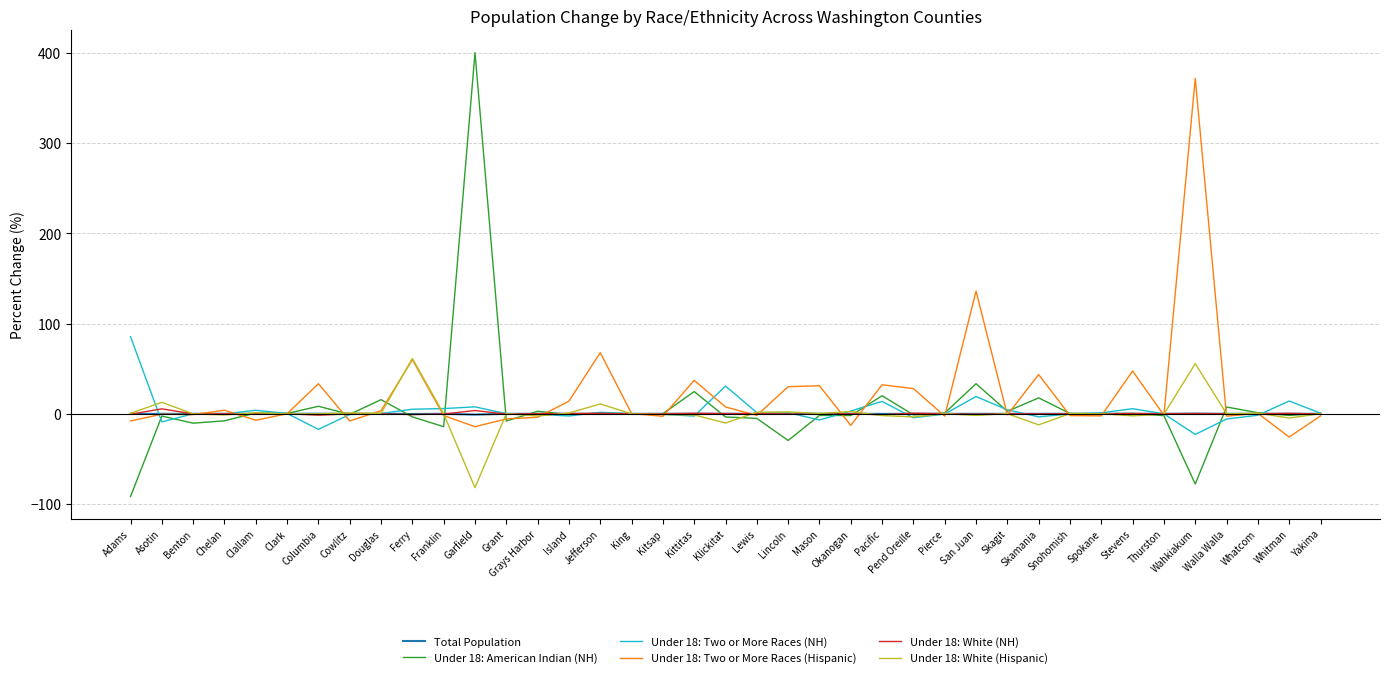

What is the sum of all Under 18: American Indian (NH) values?

273.8